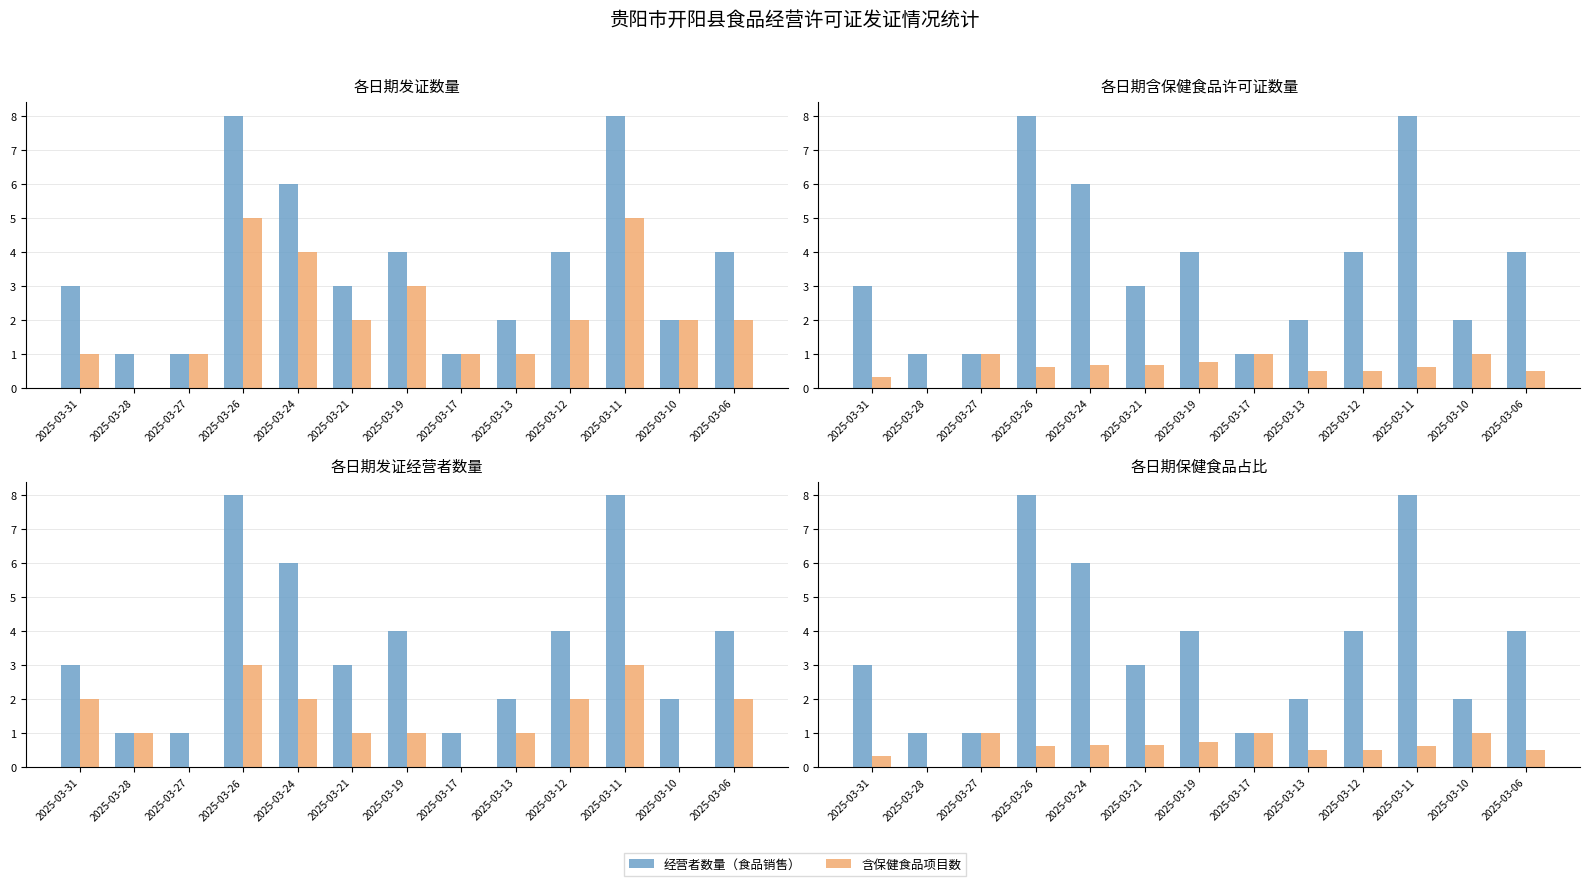

What is the difference between the highest and lowest values at 2025-03-10?

1.0